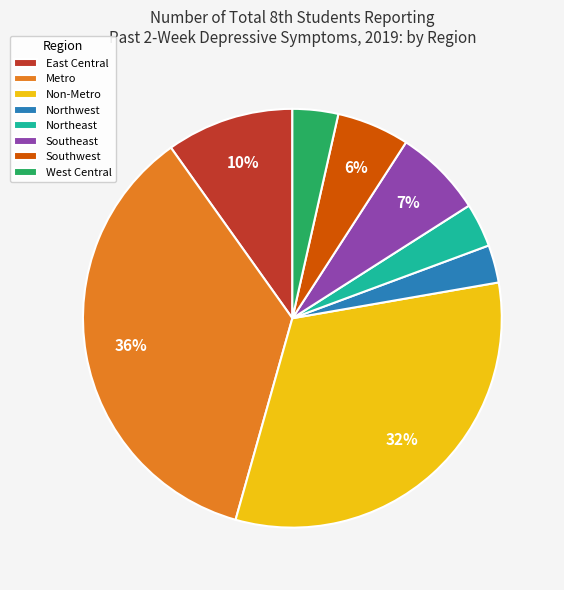

Do East Central and Southwest together represent more than half of the pie?

No